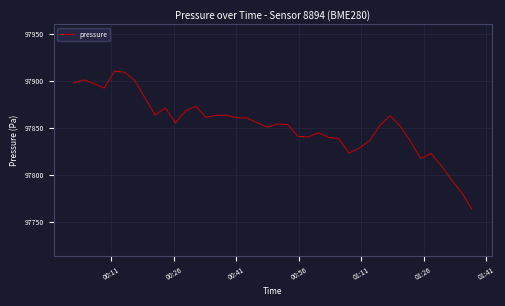

What is the greatest value displayed?

97910.4